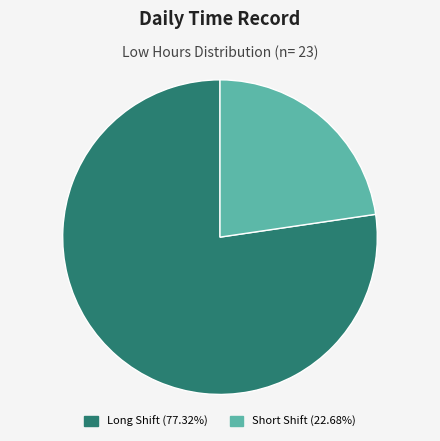

Does any single category account for the majority?

Yes